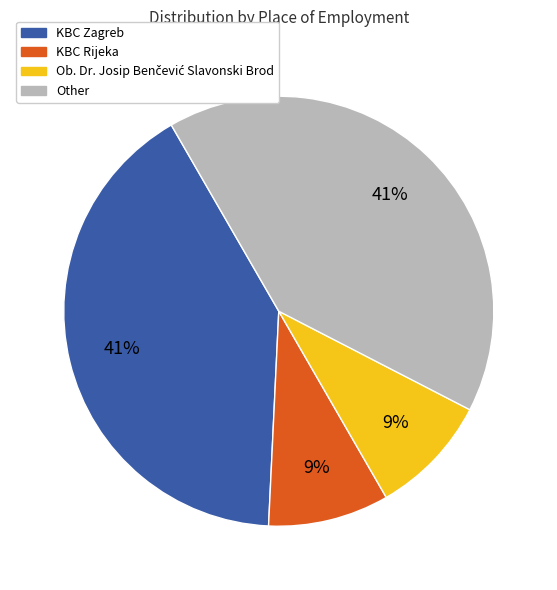

The Other slice represents 53% of the pie. True or false?

False